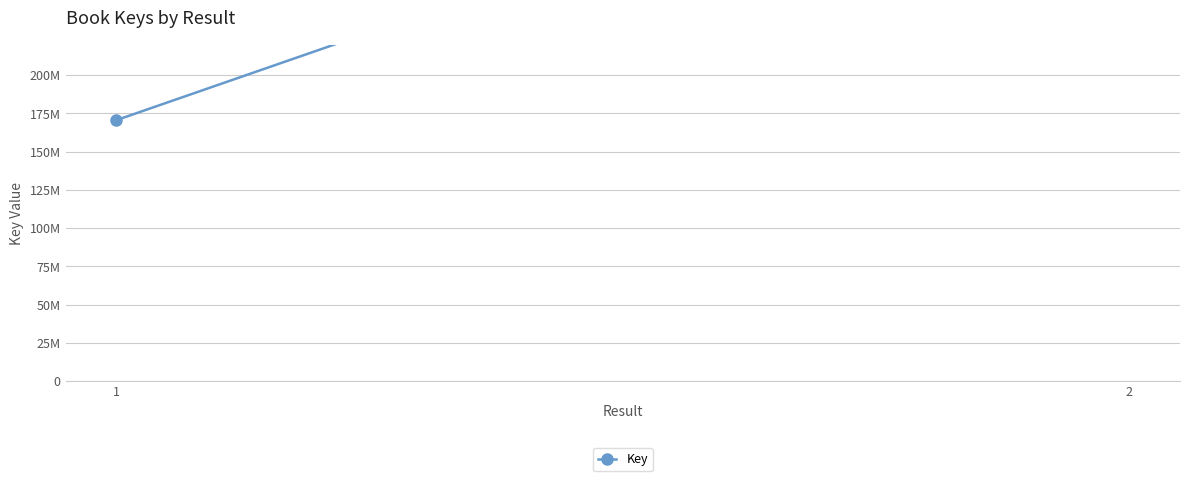

Is it true that the value at 2 is 400094893?

True